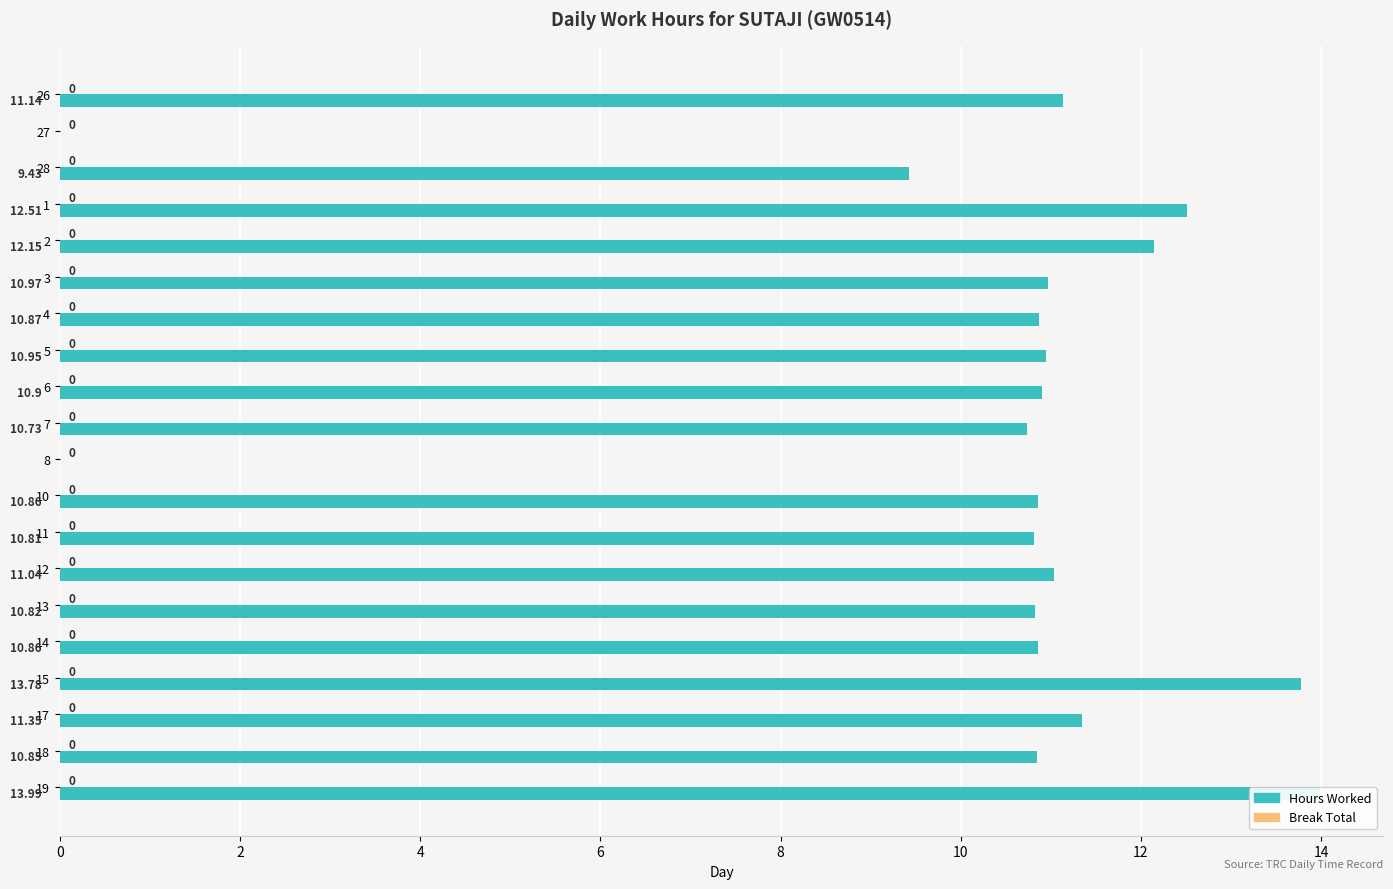

Is the value of Break Total at 13 greater than the value of Hours Worked at 10?

No